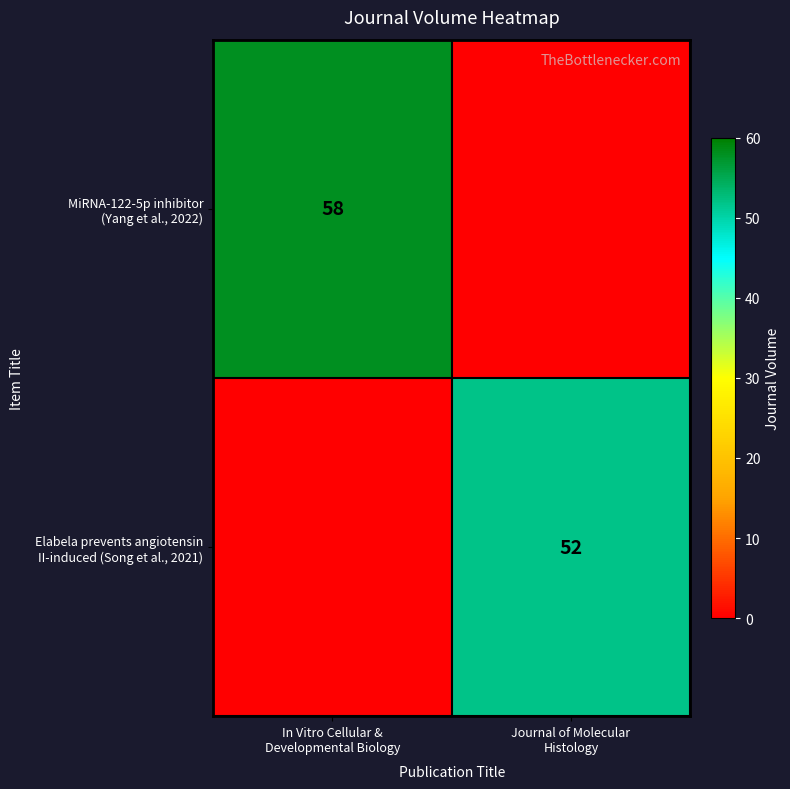

What is the difference between the maximum and minimum values in the MiRNA-122-5p inhibitor (Yang et al., 2022) series?

58